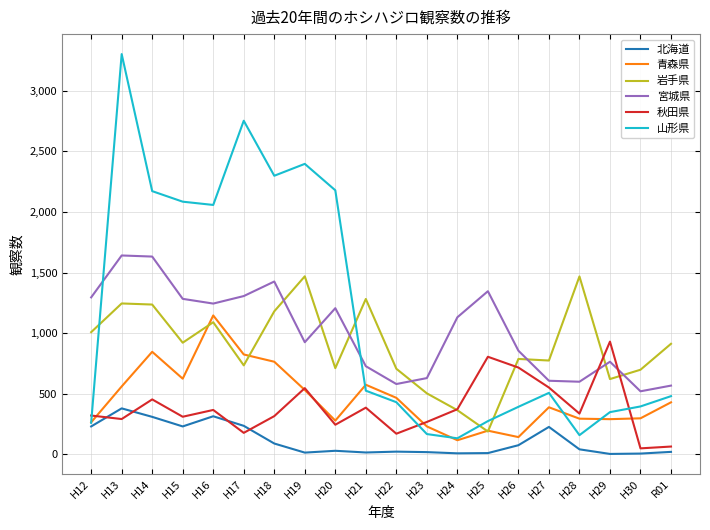

What is the difference between the highest and lowest values at H14?

1863